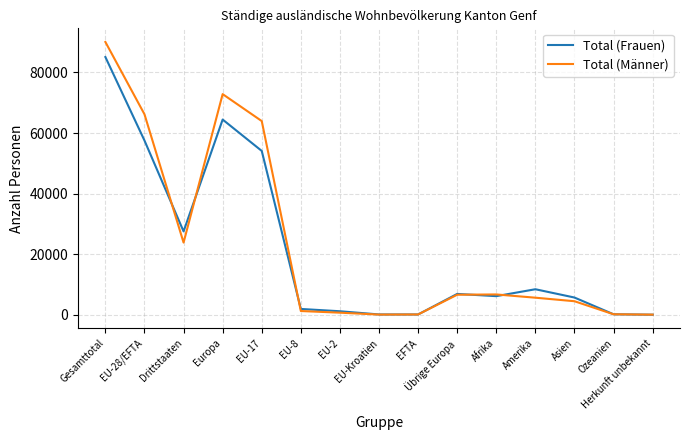

How many distinct data groups are displayed?

2